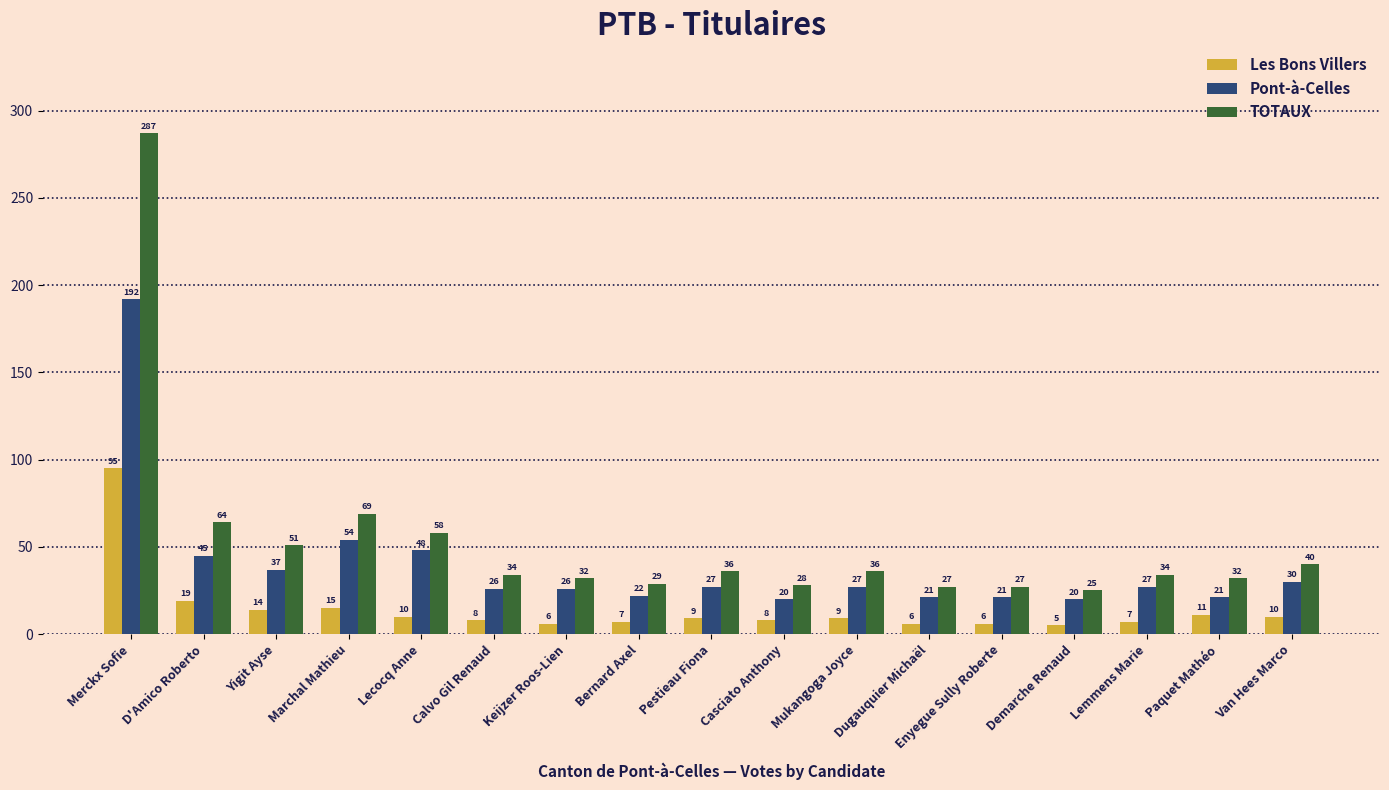

What is the difference between the TOTAUX values at Enyegue Sully Roberte and Keijzer Roos-Lien?

5